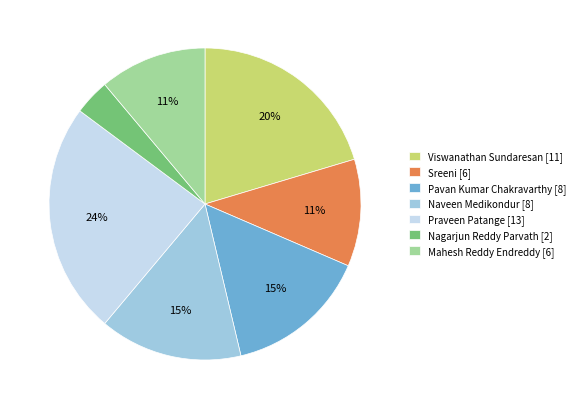

To the nearest percent, what percentage of the pie is Mahesh Reddy Endreddy [6]?

11%